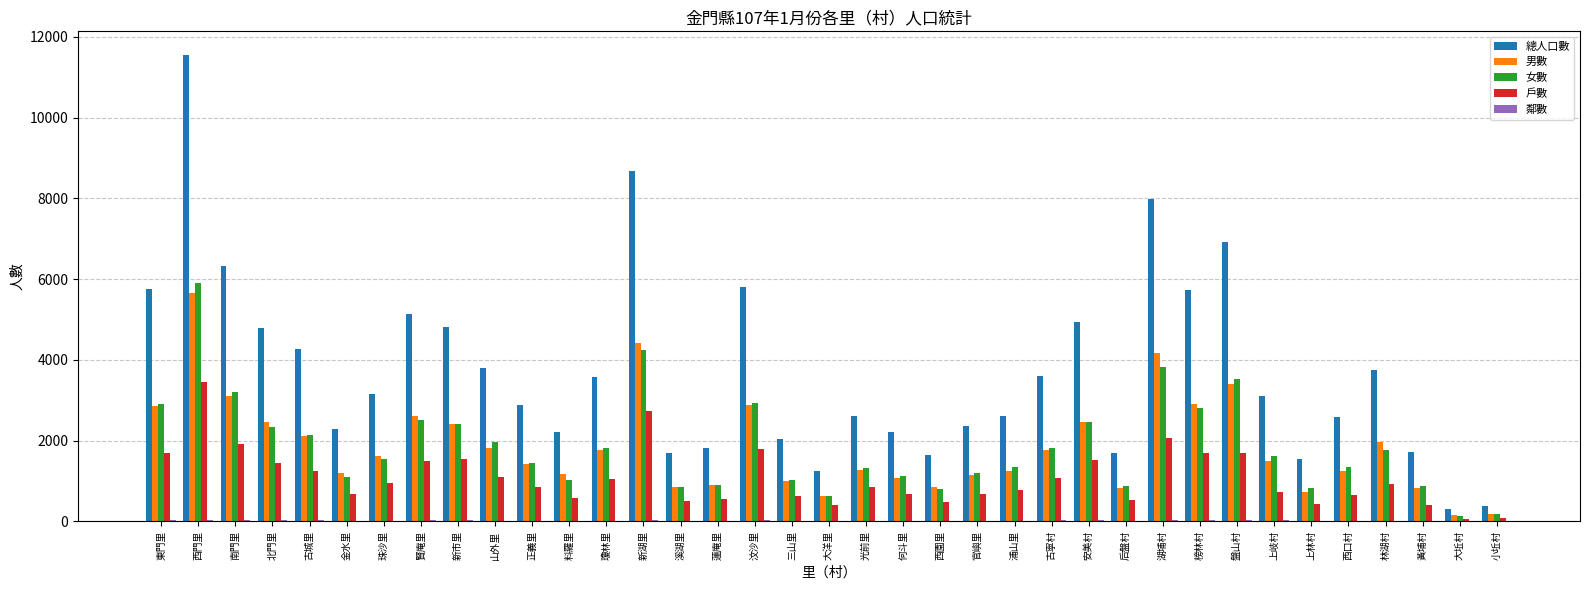

How many categories are shown in the chart?

37